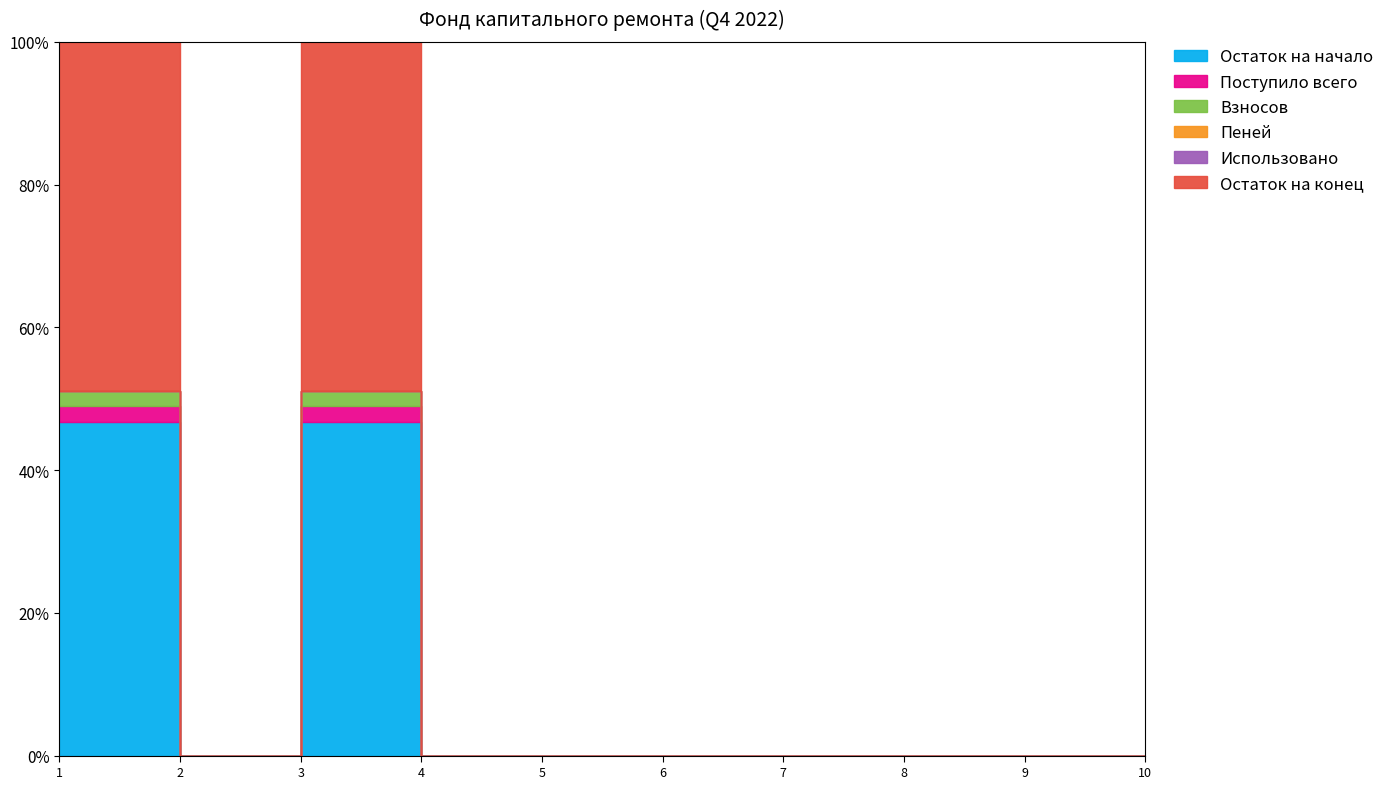

The value of Взносов at 5 is 0.0. True or false?

True